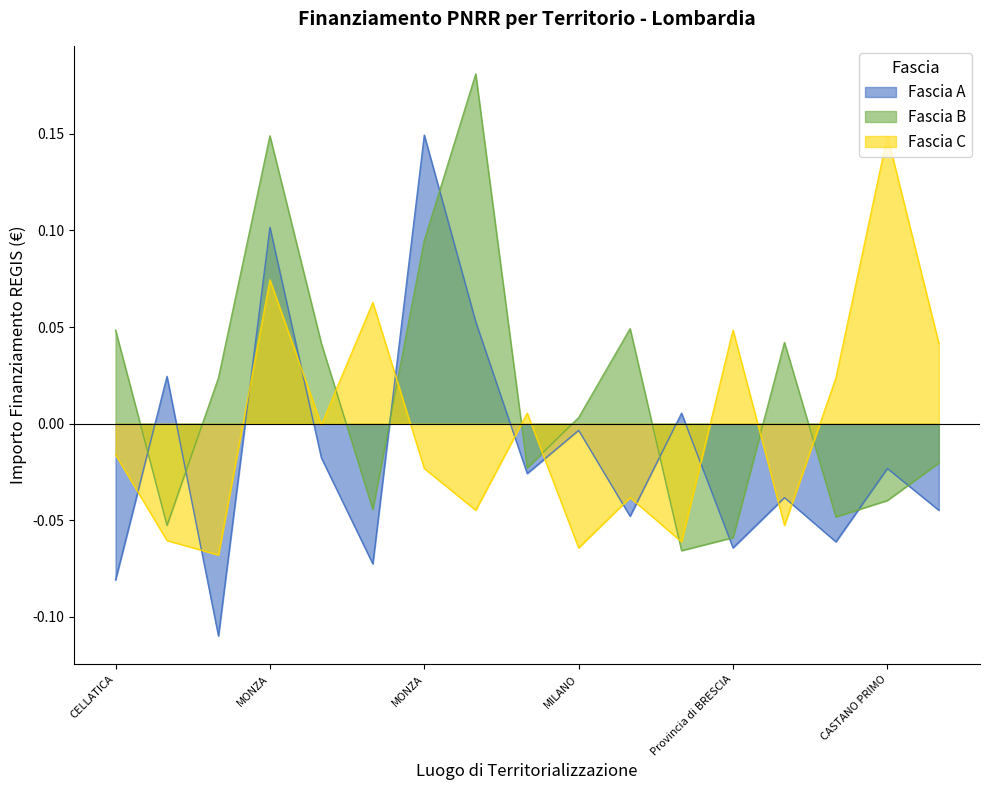

Which has a higher value, CASTELCOVATI or MILANO?

CASTELCOVATI